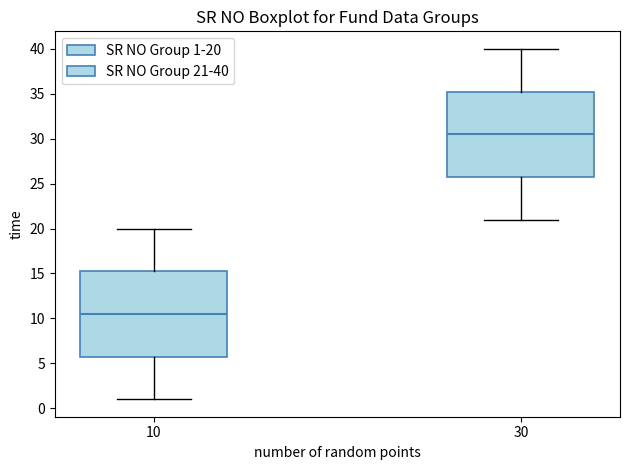

Reading left to right, read every box against the y-axis: the position of its median line, the range the box covers, and the ends of its whiskers. The values are not printed on the chart, so give them approximately, as read against the axis.

10: median 10.5, box 6.0 to 15.5, whiskers 1.0 to 20.0
30: median 30.5, box 26.0 to 35.5, whiskers 21.0 to 40.0